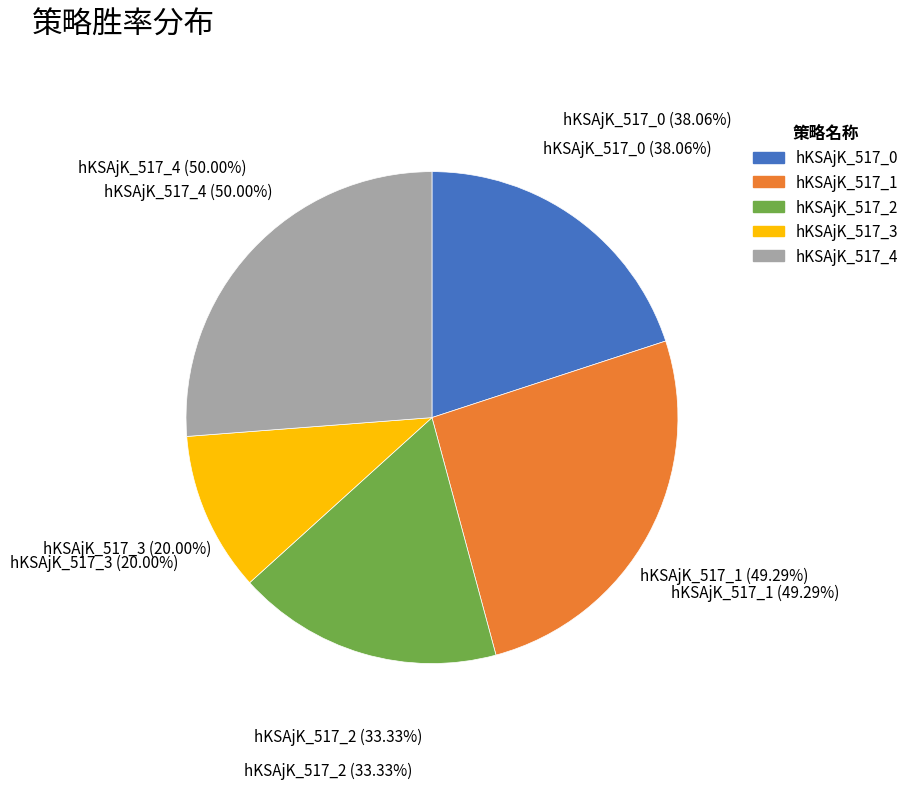

What is the change in value from hKSAjK_517_1 to hKSAjK_517_2?

-0.2